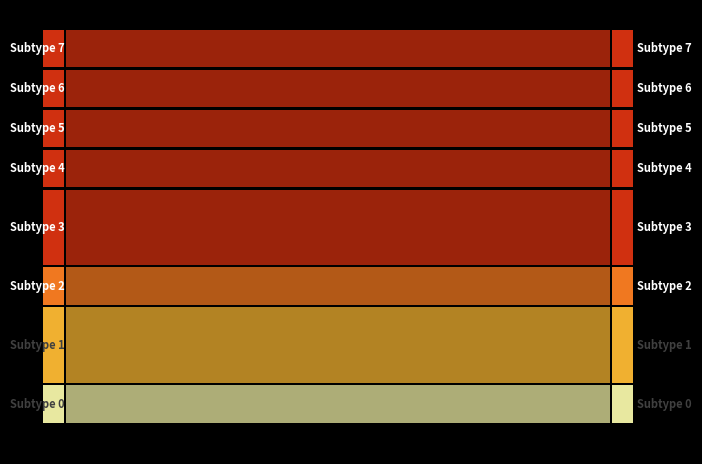

True or false: id and work_id cross at least once.

False